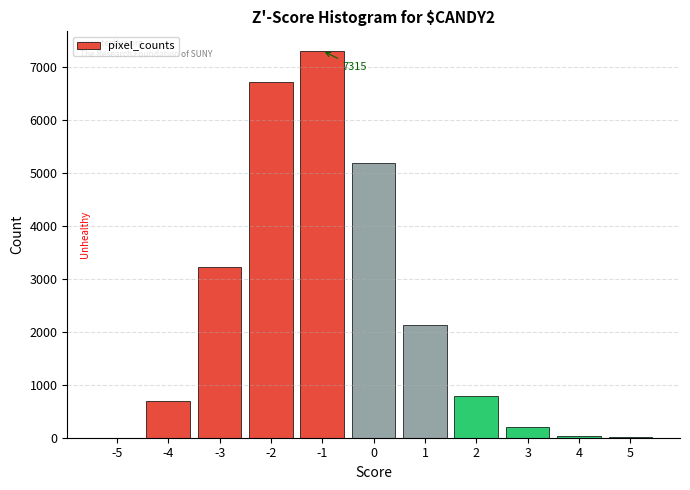

What is the change in value from -2 to 0?

-1540.7